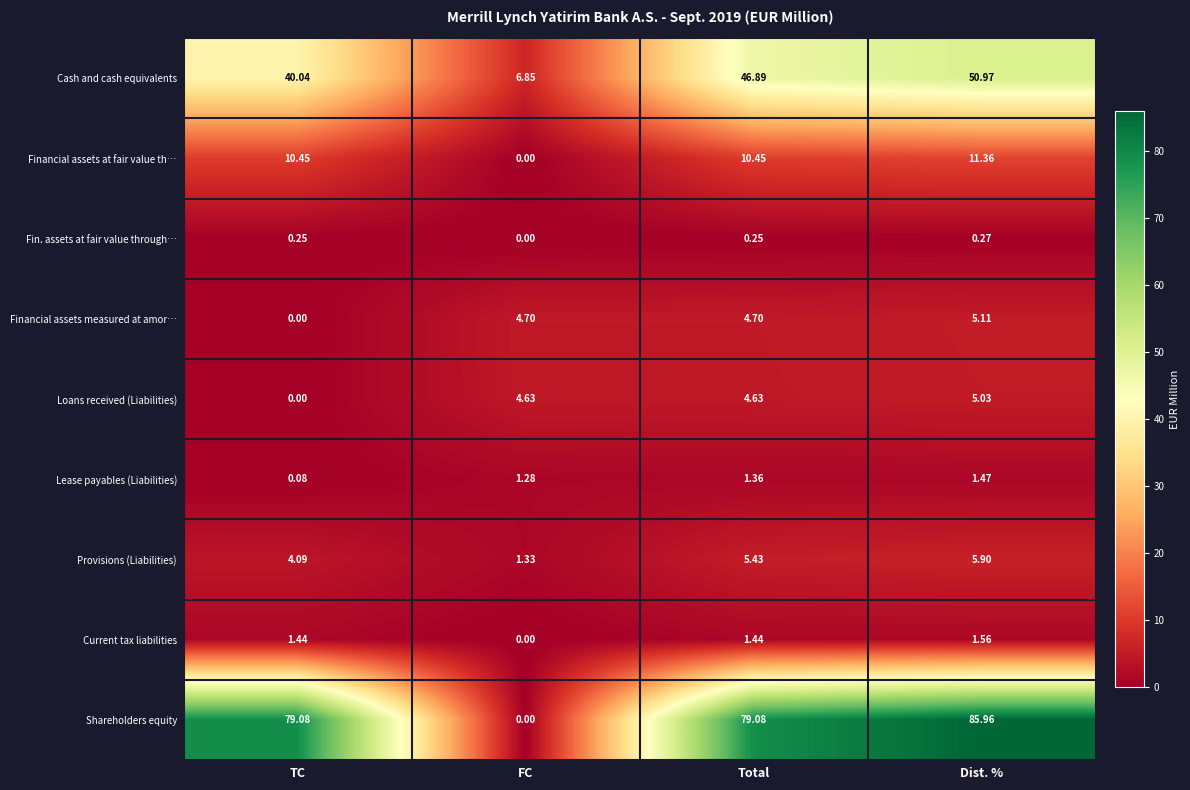

How many distinct data groups are displayed?

9